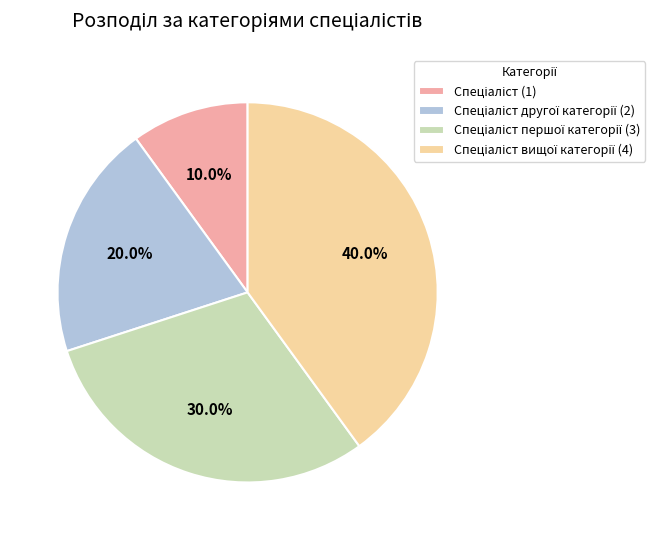

Is there any slice that represents more than half of the pie?

No